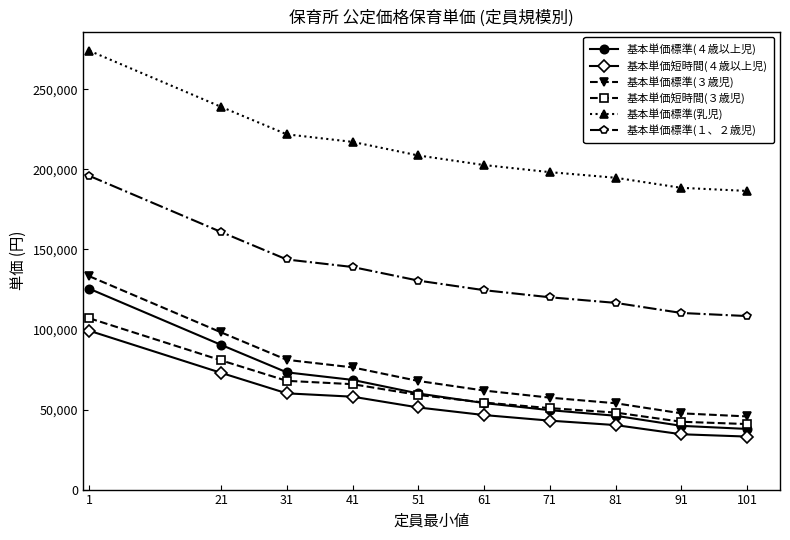

What is the greatest value displayed?

274000